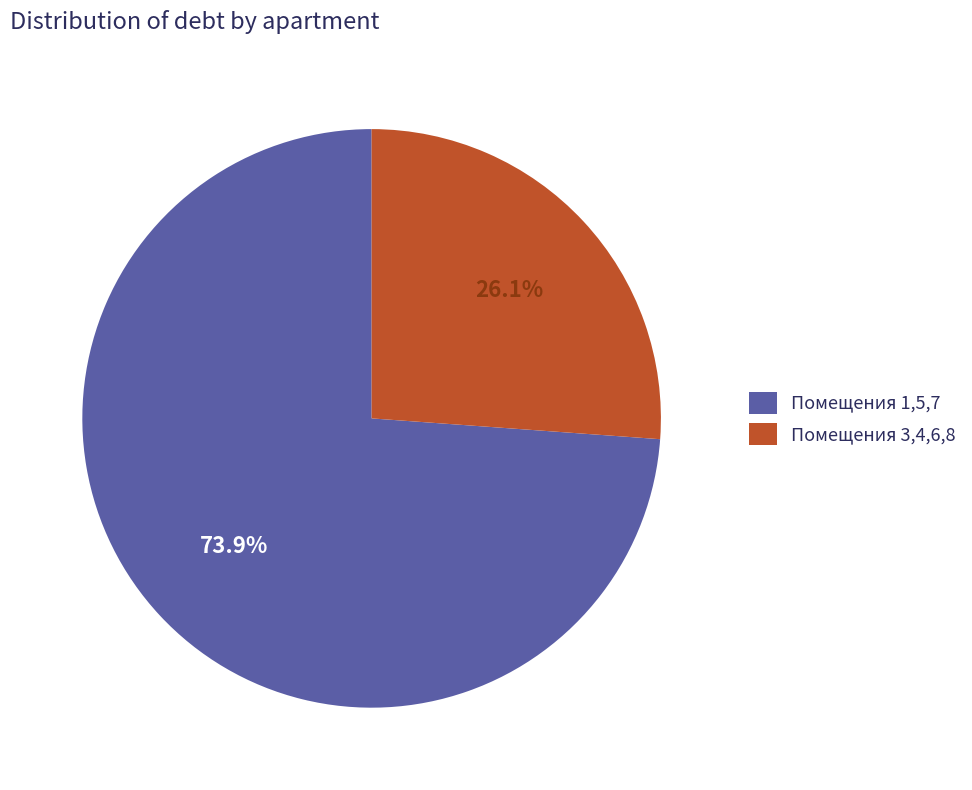

What is the smallest slice in the pie chart?

Помещения 3,4,6,8